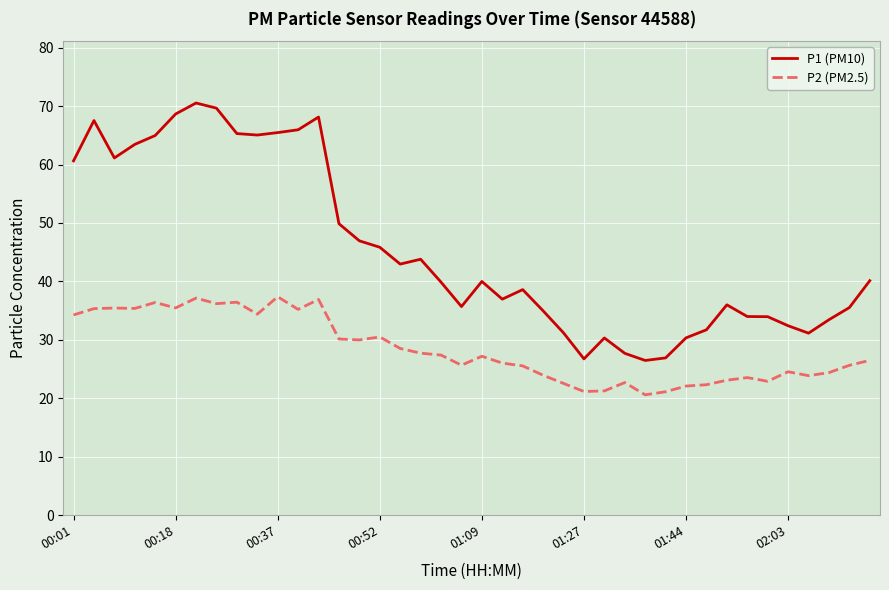

What is the greatest value displayed?

70.5